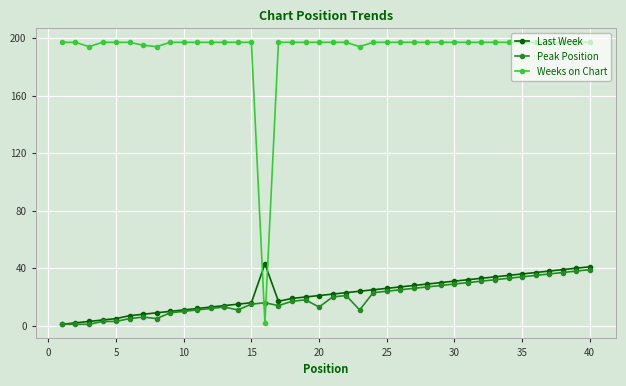

True or false: Last Week and Weeks on Chart intersect in this chart.

True